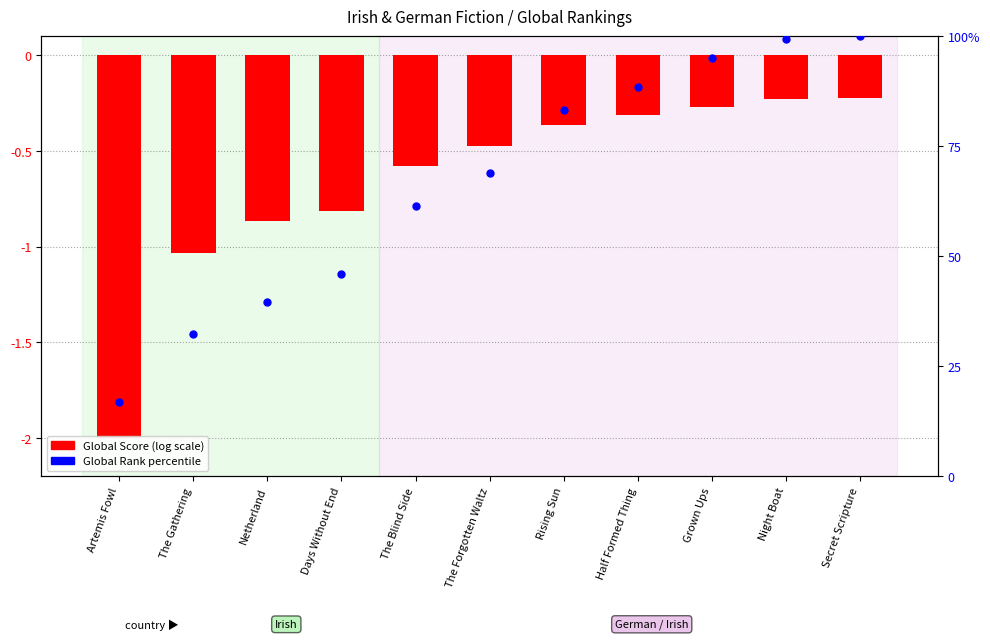

What is the total value across all series at Netherland?

38.8